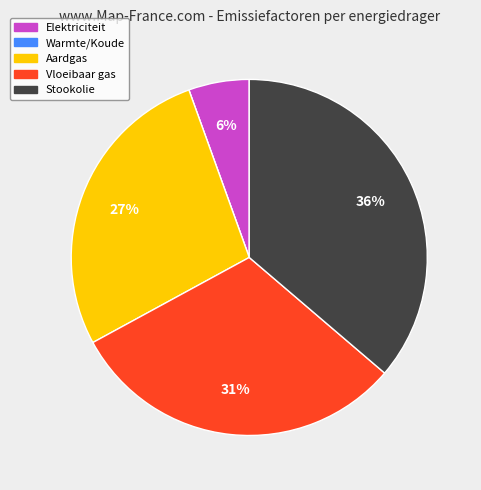

Which has a higher value, Stookolie or Aardgas?

Stookolie